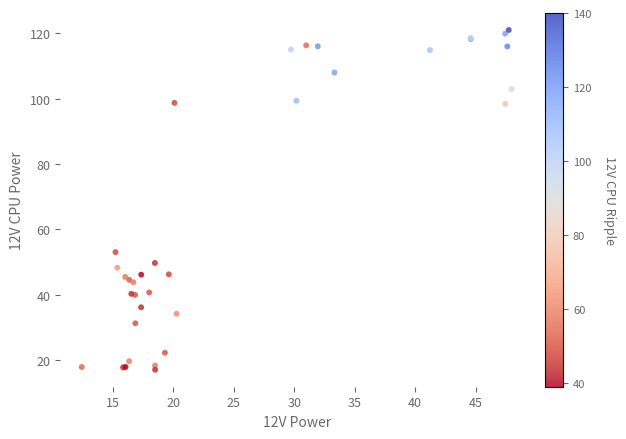

What Y value in the scatter plot is closest to 69?

53.1